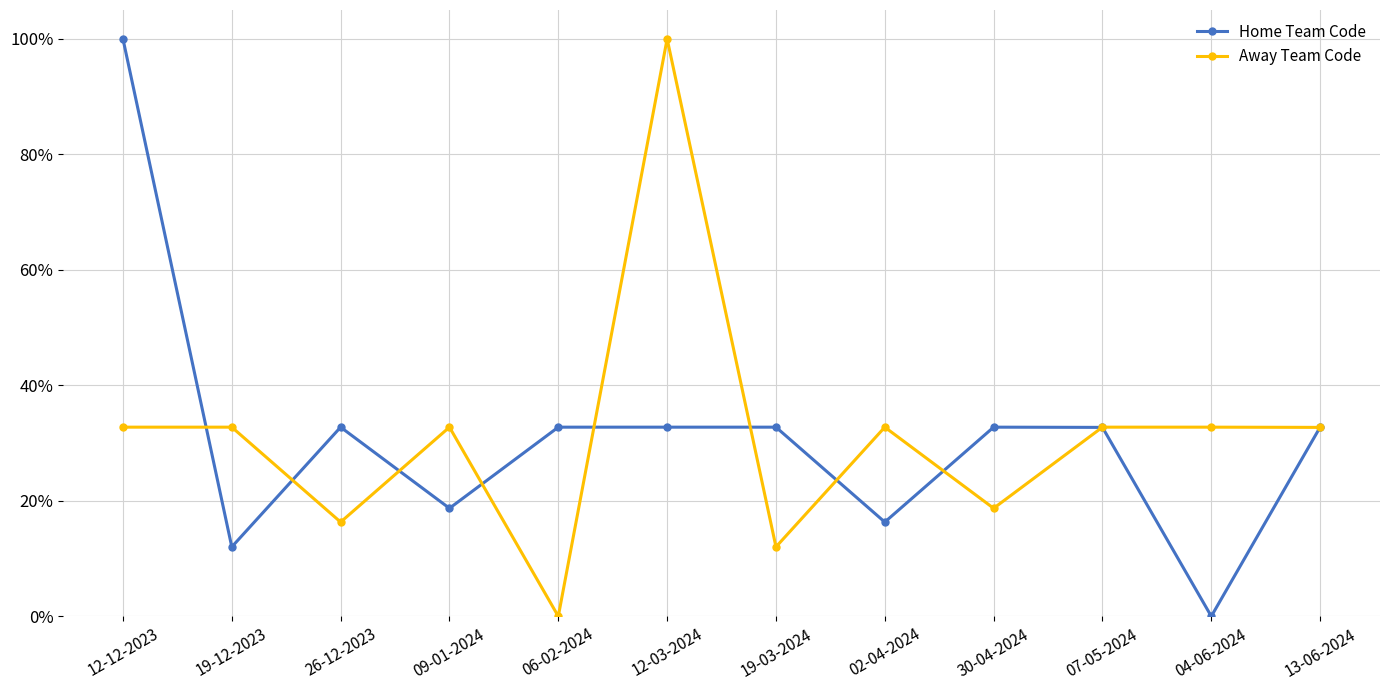

The value of Home Team Code at 13-06-2024 is 13.7. True or false?

False